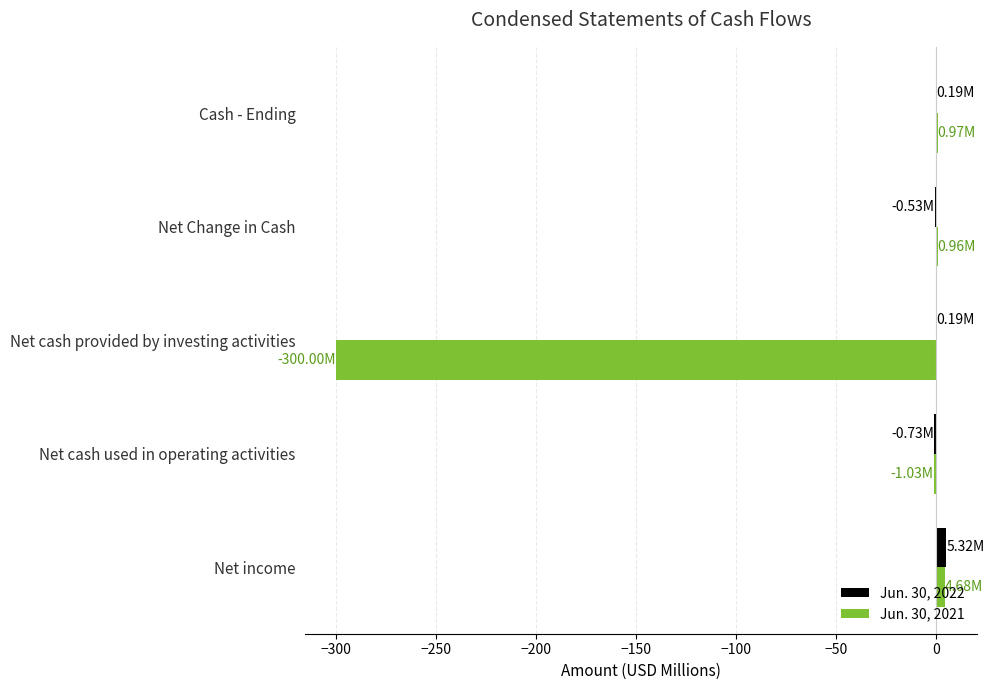

Which series has the largest total across all categories?

Jun. 30, 2022